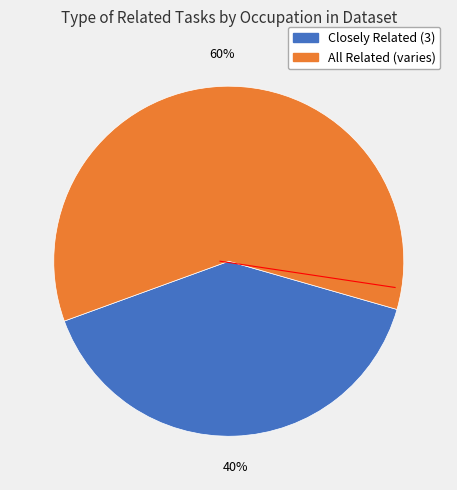

Does any single category account for the majority?

Yes